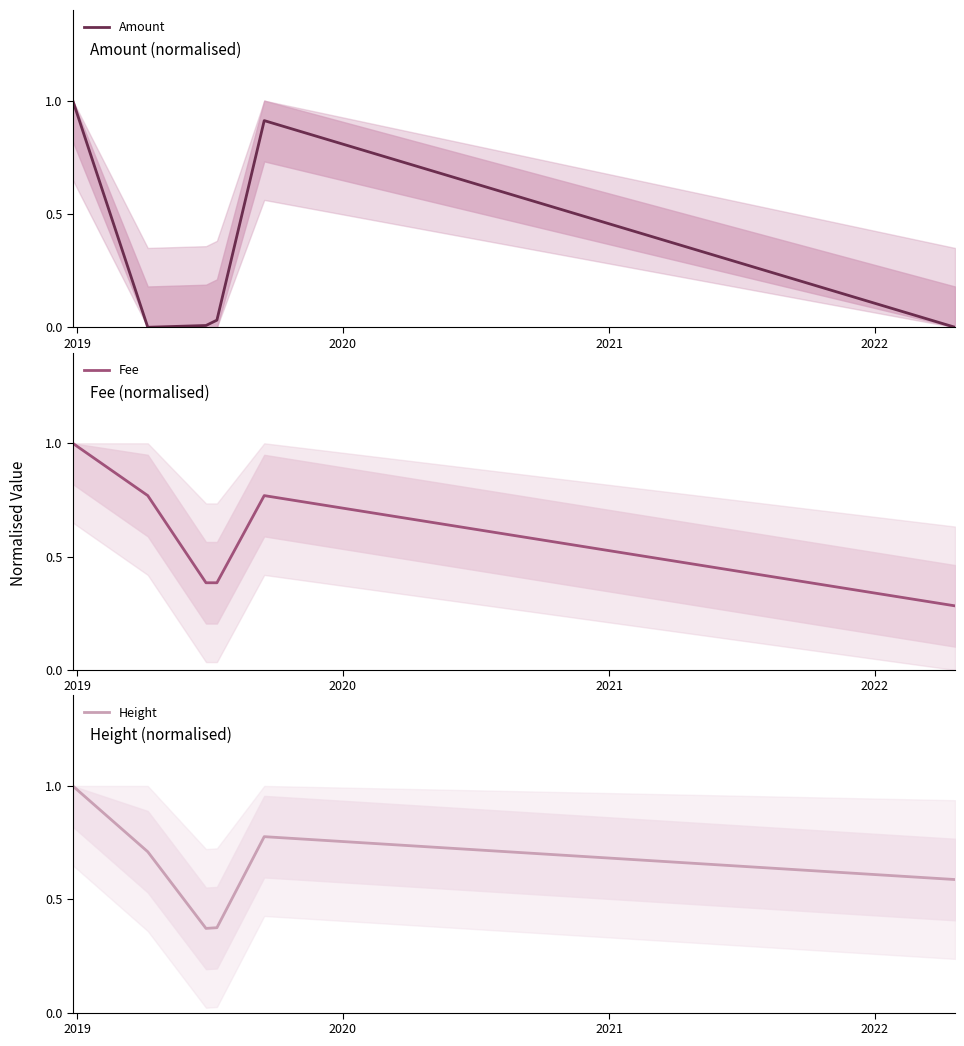

What is the value of the Height point at the 6th from the left?

0.6